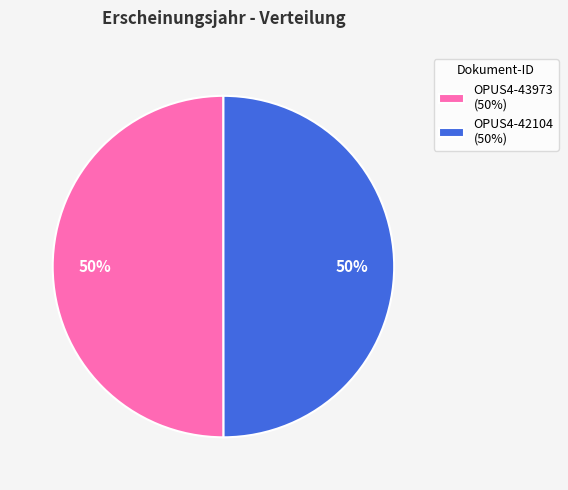

True or false: OPUS4-42104 (50%) accounts for 50% of the total.

True